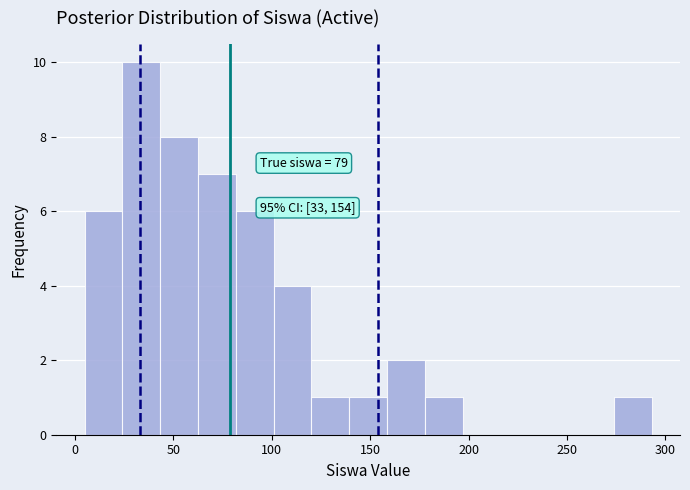

Around what value on the x-axis is the tallest bar? Give the approximate position of its centre, as read against the axis.

35